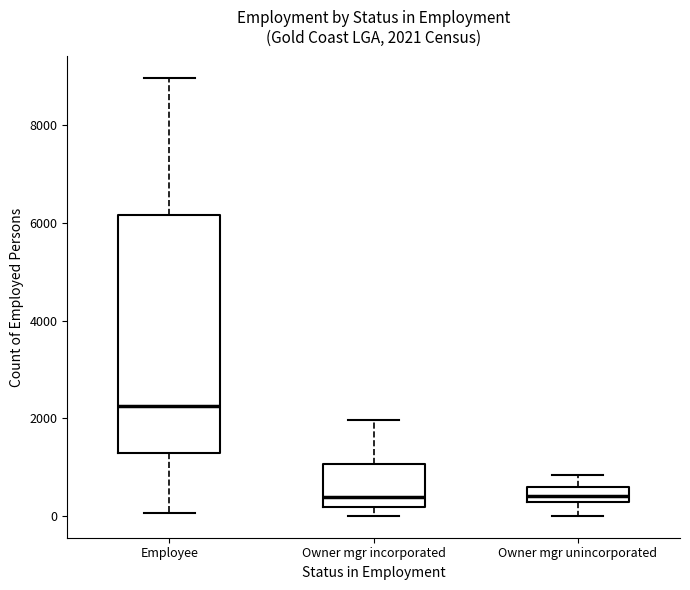

Which box's median line is the highest?

Employee